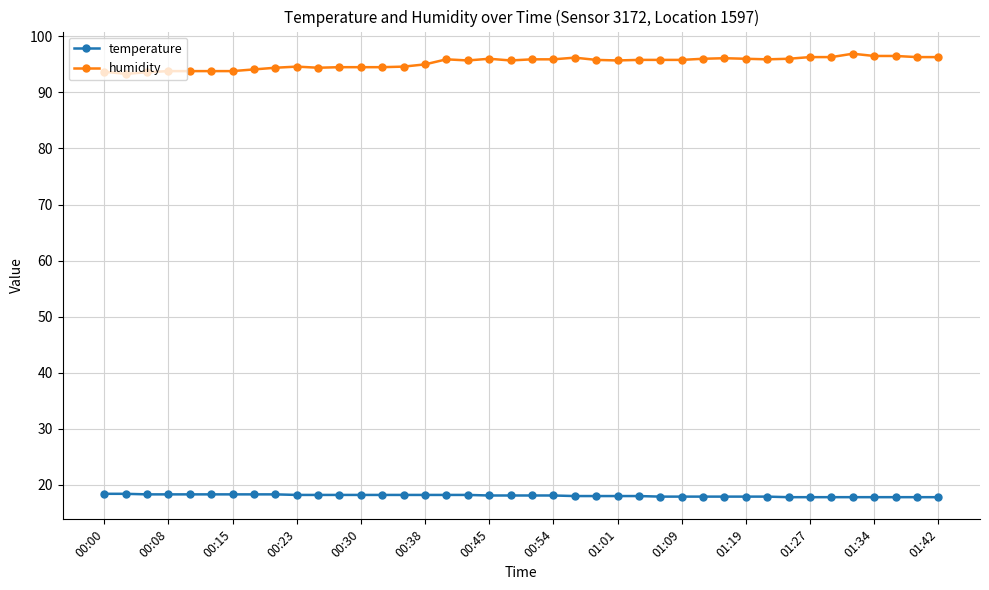

How many lines are shown in the chart?

2